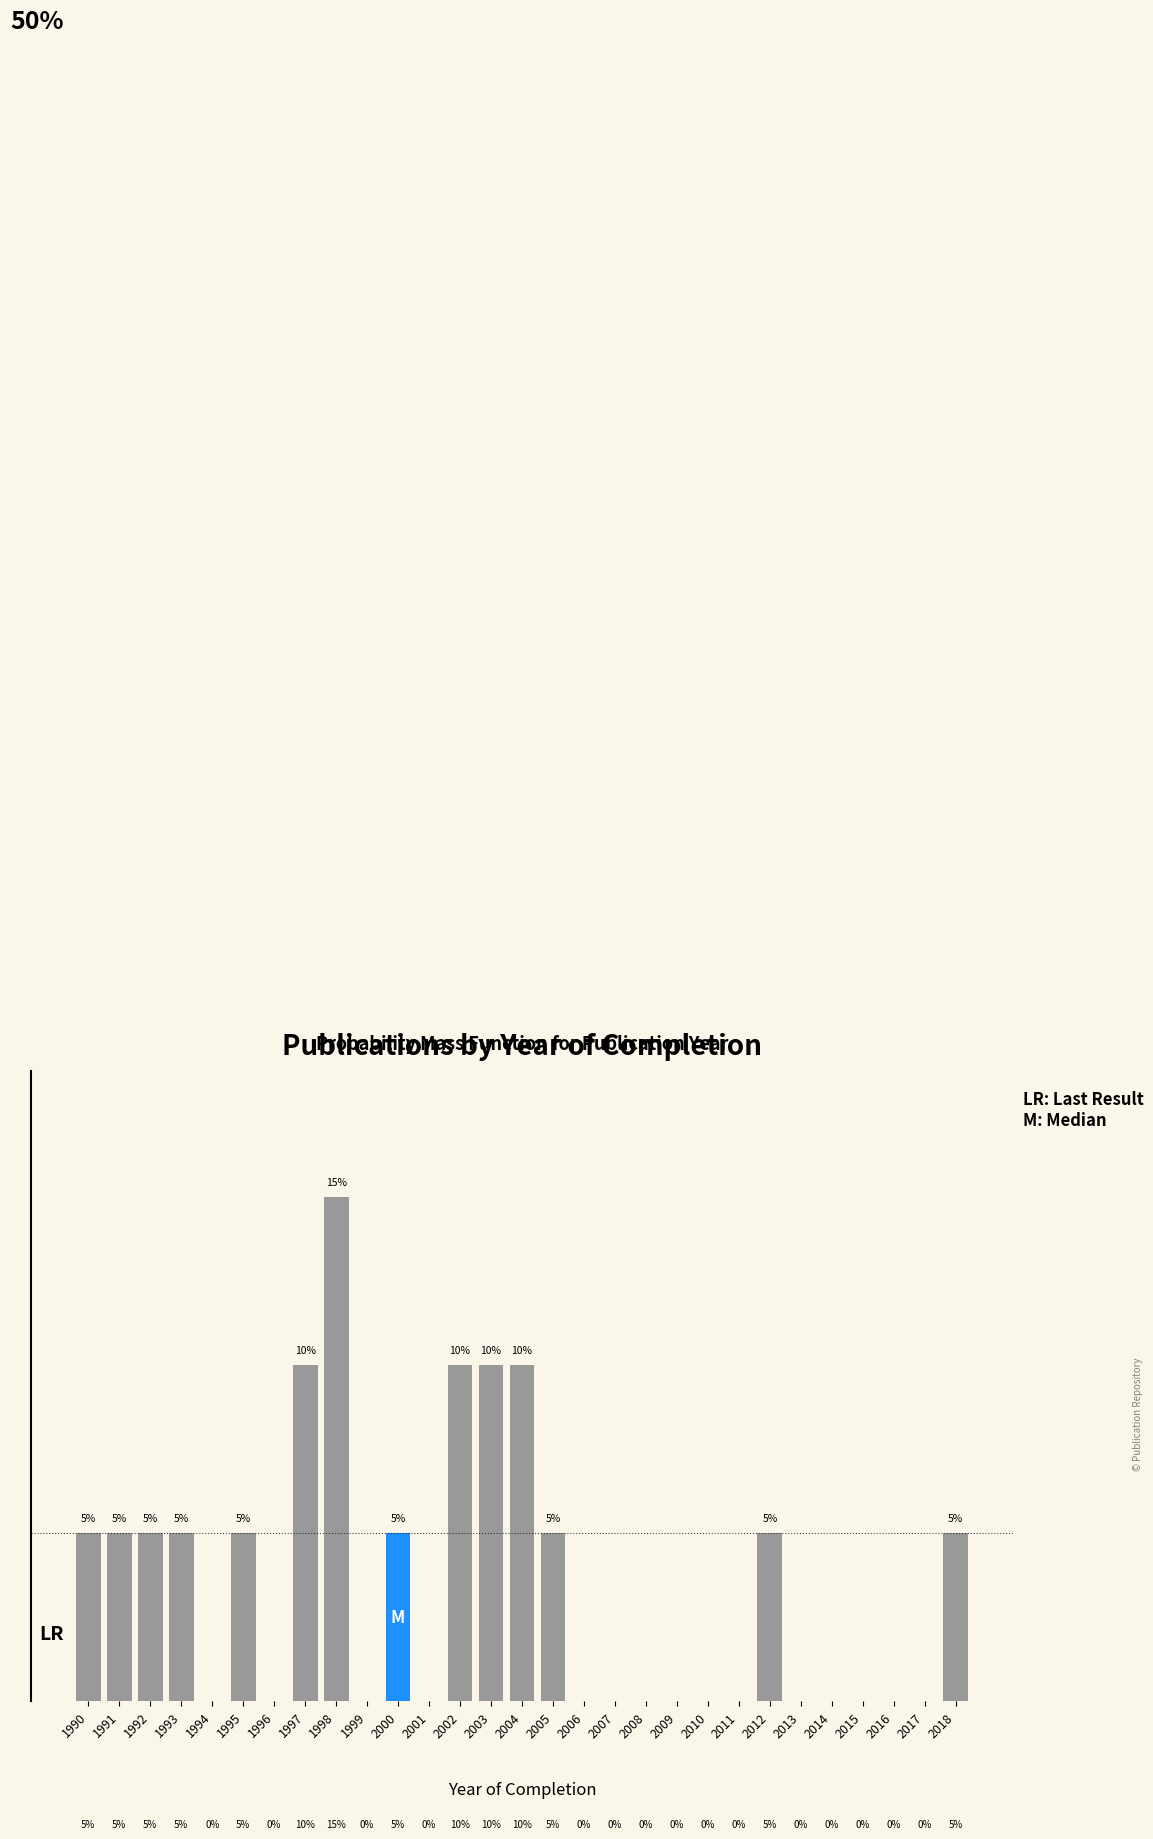

Are the bars horizontal?

No